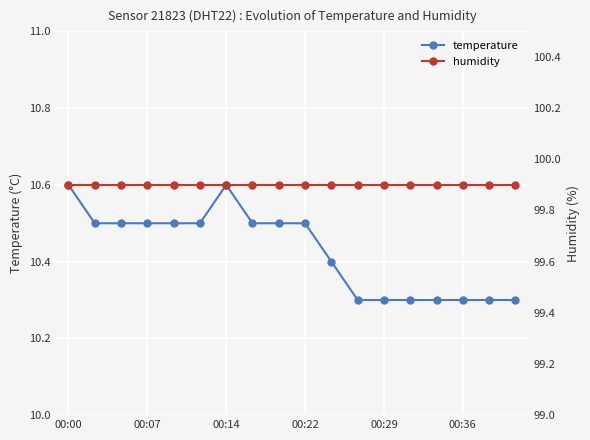

Count the temperature values in the range 10 to 11.

18